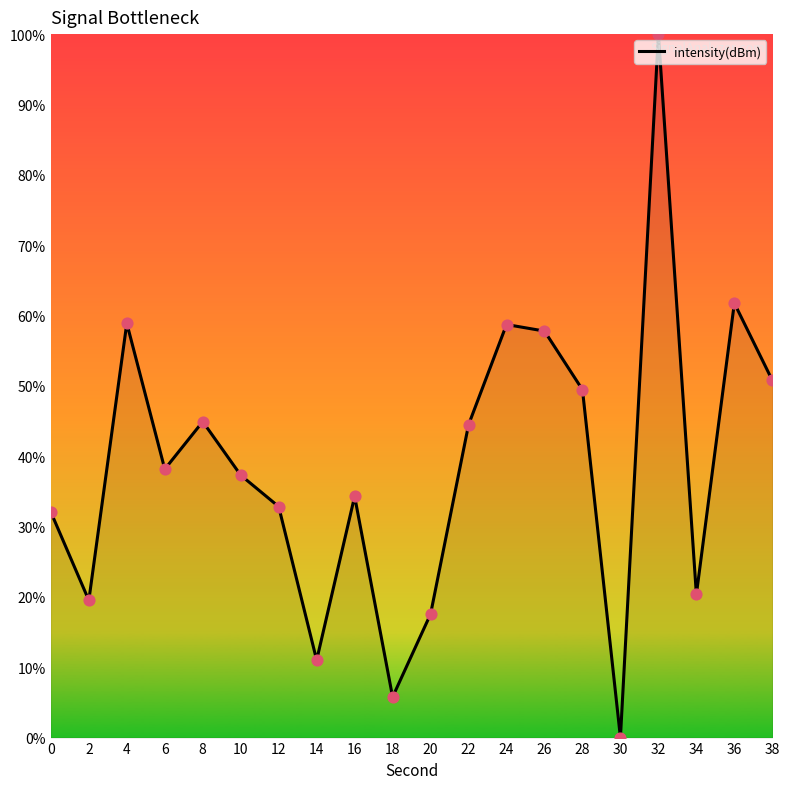

Which has a higher value, 24 or 14?

24